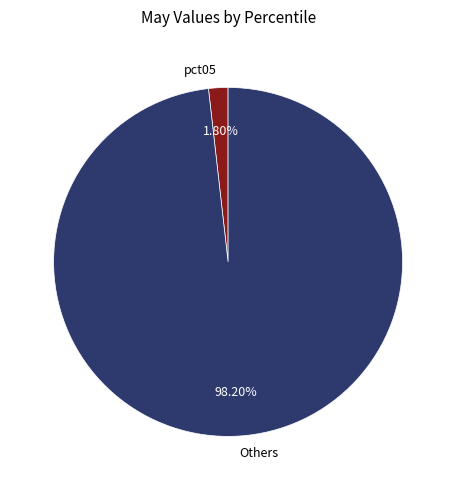

Which slice is the smallest?

pct05